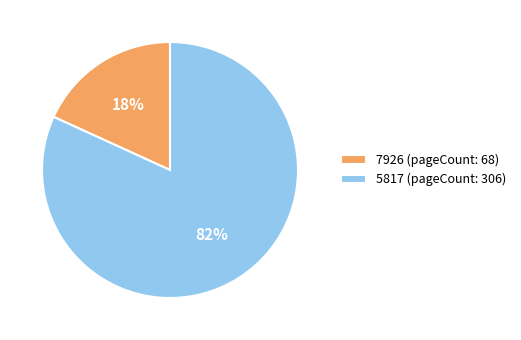

The 5817 slice represents 93% of the pie. True or false?

False